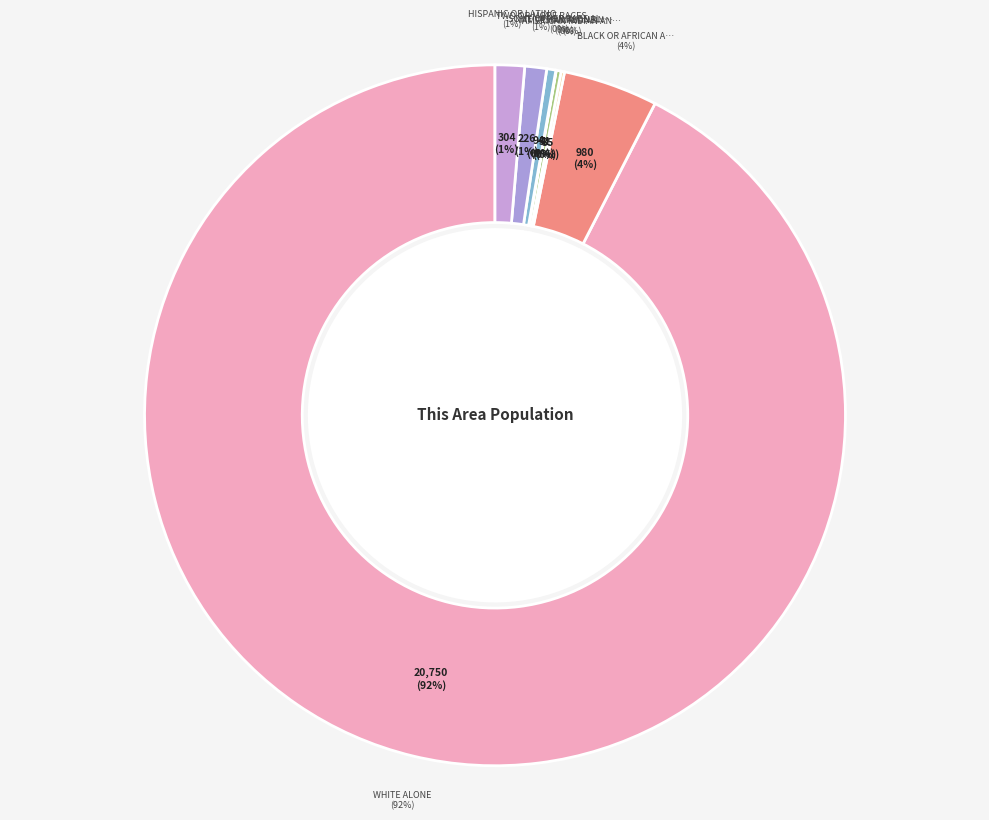

What percentage is the Hispanic or Latino slice, to the nearest percent?

1%